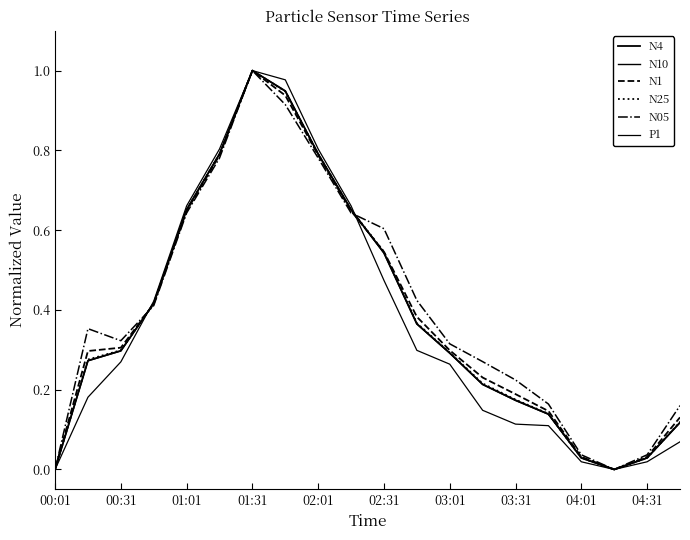

True or false: N25 has more than 0 points higher than both neighbors.

True